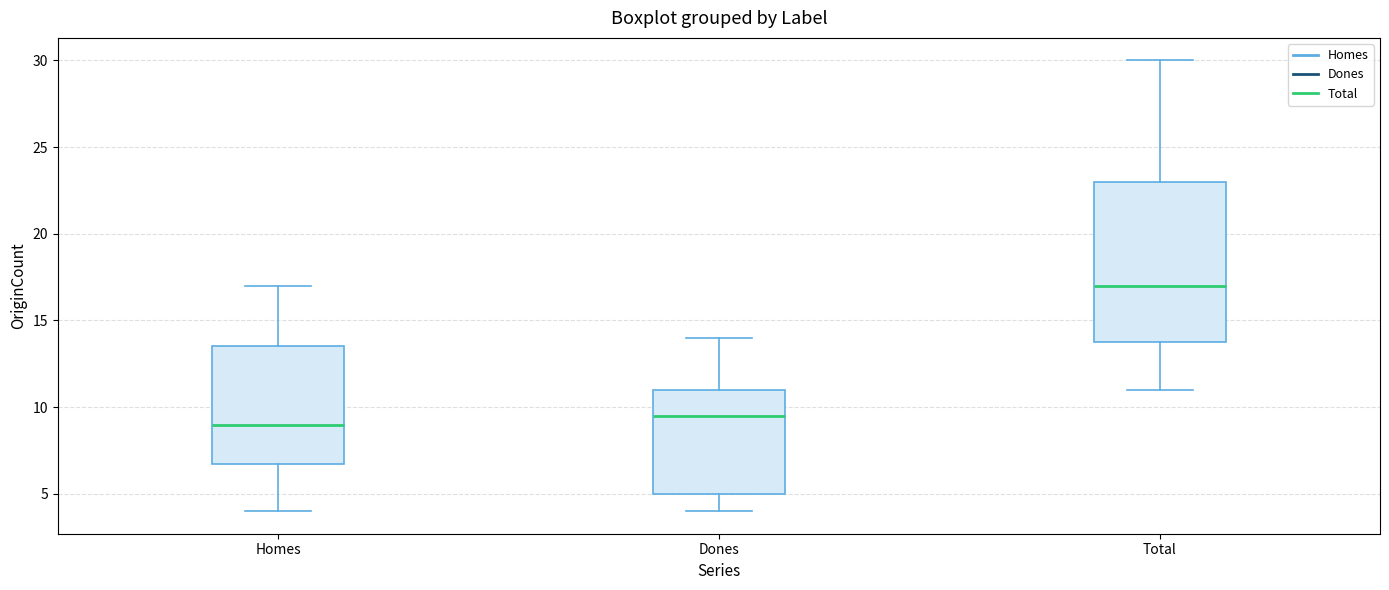

Where is the lower edge of the box for Total on the y-axis? The values are not printed on the chart, so give them approximately, as read against the axis.

14.0